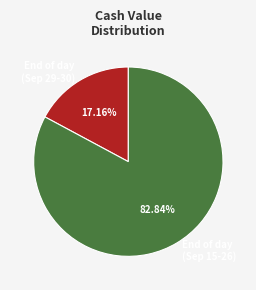

Rank the categories by value from lowest to highest.

End of day (Sep 29-30), End of day (Sep 15-26)